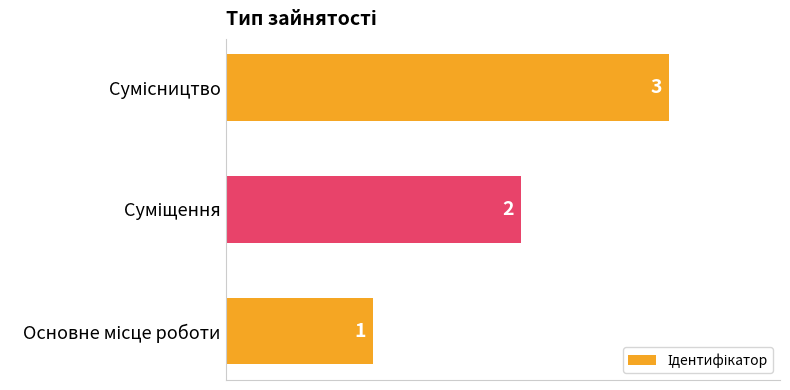

What is the greatest value displayed?

3